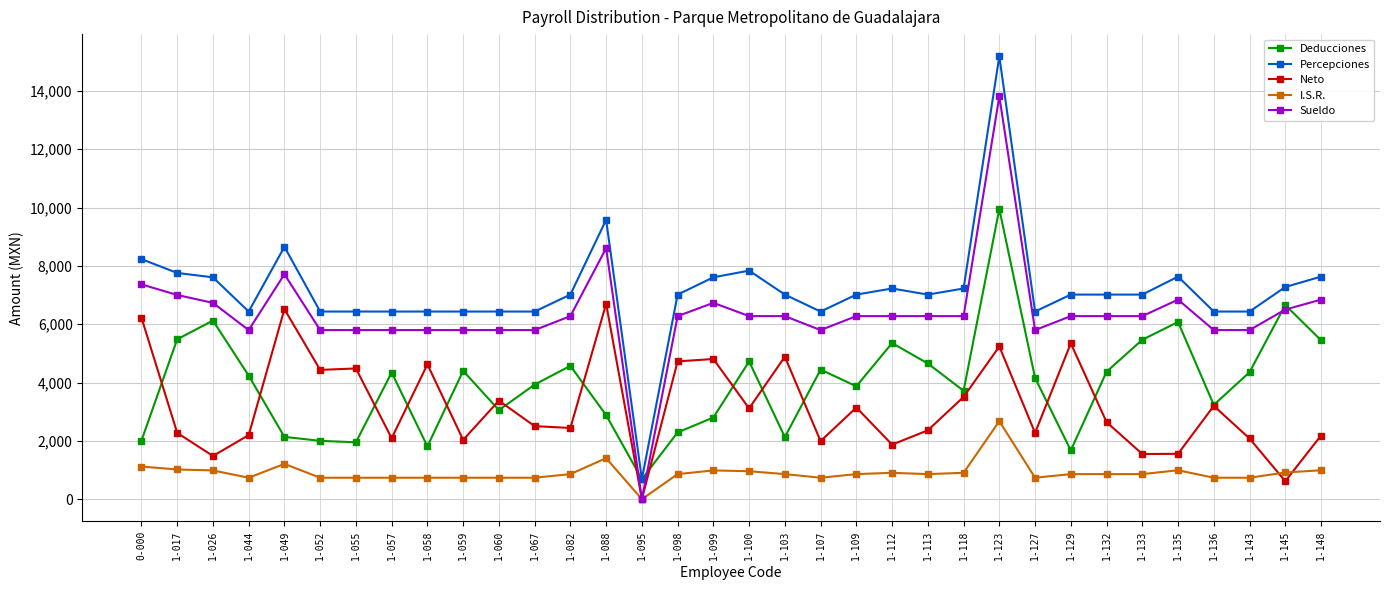

What is the spread (max minus min) of values at 1-100?

6878.3